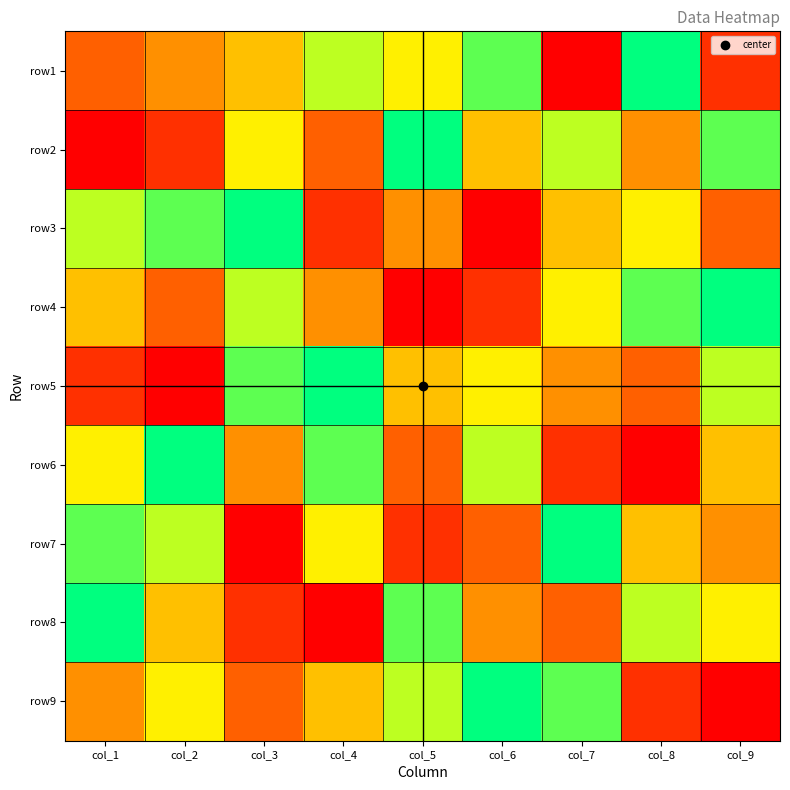

Reading right to left, what are all the values shown in this chart?

row1: col_9=2	col_8=9	col_7=1	col_6=8	col_5=6	col_4=7	col_3=5	col_2=4	col_1=3
row2: col_9=8	col_8=4	col_7=7	col_6=5	col_5=9	col_4=3	col_3=6	col_2=2	col_1=1
row3: col_9=3	col_8=6	col_7=5	col_6=1	col_5=4	col_4=2	col_3=9	col_2=8	col_1=7
row4: col_9=9	col_8=8	col_7=6	col_6=2	col_5=1	col_4=4	col_3=7	col_2=3	col_1=5
row5: col_9=7	col_8=3	col_7=4	col_6=6	col_5=5	col_4=9	col_3=8	col_2=1	col_1=2
row6: col_9=5	col_8=1	col_7=2	col_6=7	col_5=3	col_4=8	col_3=4	col_2=9	col_1=6
row7: col_9=4	col_8=5	col_7=9	col_6=3	col_5=2	col_4=6	col_3=1	col_2=7	col_1=8
row8: col_9=6	col_8=7	col_7=3	col_6=4	col_5=8	col_4=1	col_3=2	col_2=5	col_1=9
row9: col_9=1	col_8=2	col_7=8	col_6=9	col_5=7	col_4=5	col_3=3	col_2=6	col_1=4